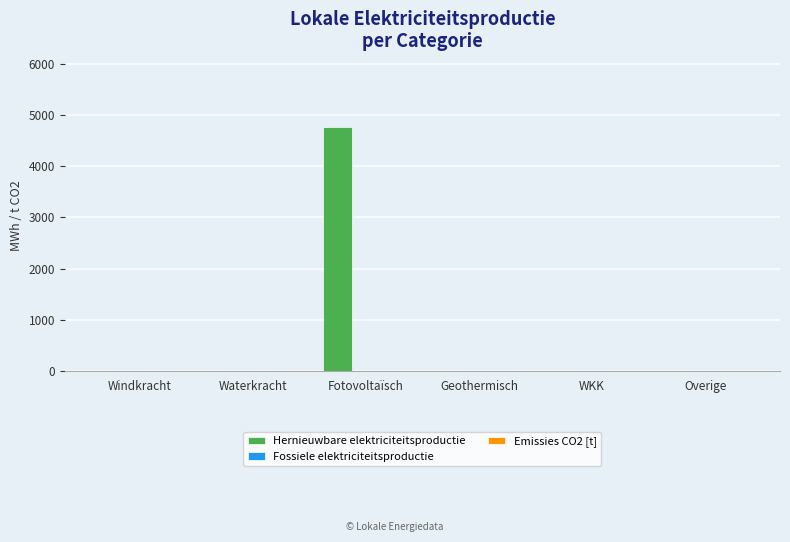

Reading left to right, list all the values displayed in this chart.

Windkracht=0.0	Waterkracht=0.0	Fotovoltaïsch=4771.8	Geothermisch=0.0	WKK=0.0	Overige=0.0